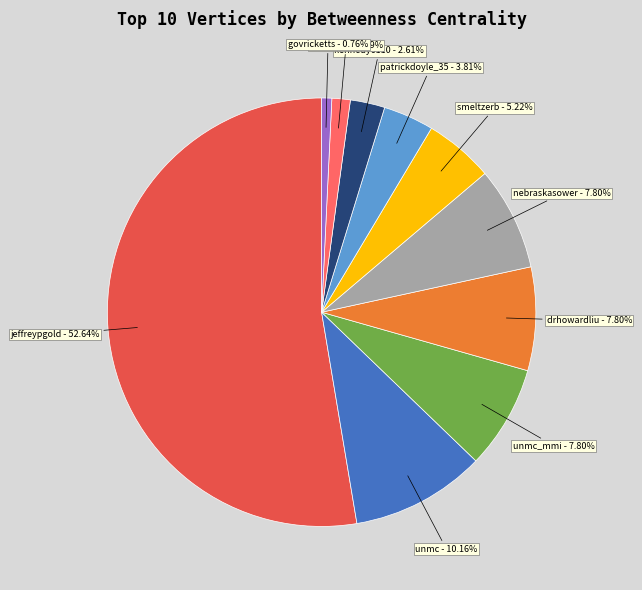

Do nebraskasower and jeffreypgold together represent more than half of the pie?

Yes